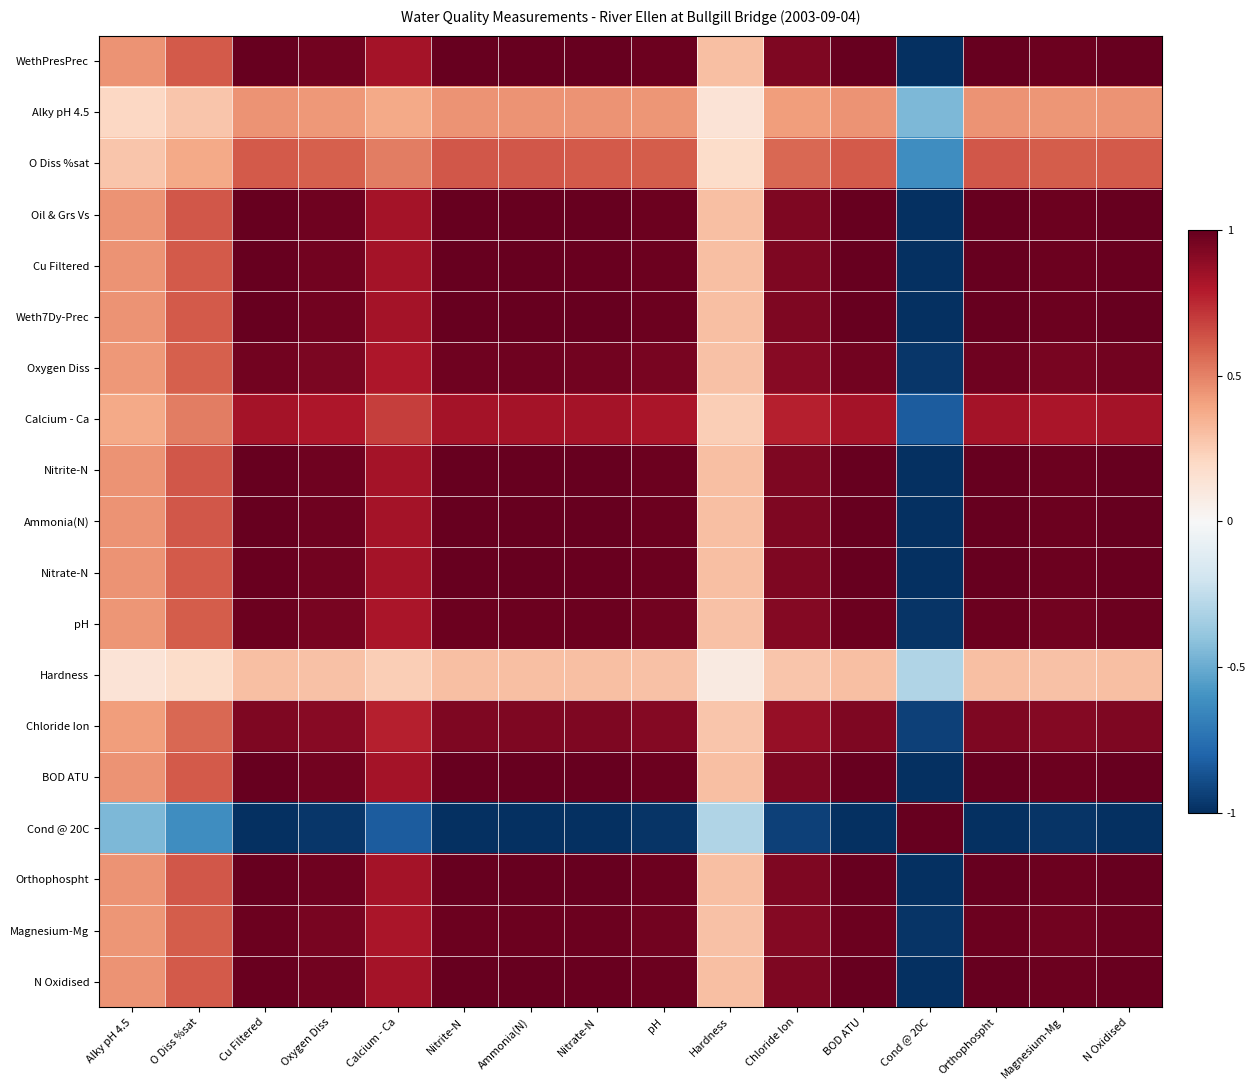

Reading left to right, extract all data points from this chart.

WethPresPrec: Alky pH 4.5=0.4	O Diss %sat=0.6	Cu Filtered=1.0	Oxygen Diss=1.0	Calcium - Ca=0.8	Nitrite-N=1.0	Ammonia(N)=1.0	Nitrate-N=1.0	pH=1.0	Hardness=0.3	Chloride Ion=0.9	BOD ATU=1.0	Cond @ 20C=-1.0	Orthophospht=1.0	Magnesium-Mg=1.0	N Oxidised=1.0
Alky pH 4.5: Alky pH 4.5=0.2	O Diss %sat=0.3	Cu Filtered=0.4	Oxygen Diss=0.4	Calcium - Ca=0.4	Nitrite-N=0.5	Ammonia(N)=0.5	Nitrate-N=0.4	pH=0.4	Hardness=0.1	Chloride Ion=0.4	BOD ATU=0.4	Cond @ 20C=-0.5	Orthophospht=0.5	Magnesium-Mg=0.4	N Oxidised=0.4
O Diss %sat: Alky pH 4.5=0.3	O Diss %sat=0.4	Cu Filtered=0.6	Oxygen Diss=0.6	Calcium - Ca=0.5	Nitrite-N=0.6	Ammonia(N)=0.6	Nitrate-N=0.6	pH=0.6	Hardness=0.2	Chloride Ion=0.6	BOD ATU=0.6	Cond @ 20C=-0.6	Orthophospht=0.6	Magnesium-Mg=0.6	N Oxidised=0.6
Oil & Grs Vs: Alky pH 4.5=0.5	O Diss %sat=0.6	Cu Filtered=1.0	Oxygen Diss=1.0	Calcium - Ca=0.8	Nitrite-N=1.0	Ammonia(N)=1.0	Nitrate-N=1.0	pH=1.0	Hardness=0.3	Chloride Ion=0.9	BOD ATU=1.0	Cond @ 20C=-1.0	Orthophospht=1.0	Magnesium-Mg=1.0	N Oxidised=1.0
Cu Filtered: Alky pH 4.5=0.4	O Diss %sat=0.6	Cu Filtered=1.0	Oxygen Diss=1.0	Calcium - Ca=0.8	Nitrite-N=1.0	Ammonia(N)=1.0	Nitrate-N=1.0	pH=1.0	Hardness=0.3	Chloride Ion=0.9	BOD ATU=1.0	Cond @ 20C=-1.0	Orthophospht=1.0	Magnesium-Mg=1.0	N Oxidised=1.0
Weth7Dy-Prec: Alky pH 4.5=0.4	O Diss %sat=0.6	Cu Filtered=1.0	Oxygen Diss=1.0	Calcium - Ca=0.8	Nitrite-N=1.0	Ammonia(N)=1.0	Nitrate-N=1.0	pH=1.0	Hardness=0.3	Chloride Ion=0.9	BOD ATU=1.0	Cond @ 20C=-1.0	Orthophospht=1.0	Magnesium-Mg=1.0	N Oxidised=1.0
Oxygen Diss: Alky pH 4.5=0.4	O Diss %sat=0.6	Cu Filtered=1.0	Oxygen Diss=0.9	Calcium - Ca=0.8	Nitrite-N=1.0	Ammonia(N)=1.0	Nitrate-N=1.0	pH=1.0	Hardness=0.3	Chloride Ion=0.9	BOD ATU=1.0	Cond @ 20C=-1.0	Orthophospht=1.0	Magnesium-Mg=1.0	N Oxidised=1.0
Calcium - Ca: Alky pH 4.5=0.4	O Diss %sat=0.5	Cu Filtered=0.8	Oxygen Diss=0.8	Calcium - Ca=0.7	Nitrite-N=0.8	Ammonia(N)=0.8	Nitrate-N=0.8	pH=0.8	Hardness=0.2	Chloride Ion=0.8	BOD ATU=0.8	Cond @ 20C=-0.8	Orthophospht=0.8	Magnesium-Mg=0.8	N Oxidised=0.8
Nitrite-N: Alky pH 4.5=0.5	O Diss %sat=0.6	Cu Filtered=1.0	Oxygen Diss=1.0	Calcium - Ca=0.8	Nitrite-N=1.0	Ammonia(N)=1.0	Nitrate-N=1.0	pH=1.0	Hardness=0.3	Chloride Ion=0.9	BOD ATU=1.0	Cond @ 20C=-1.0	Orthophospht=1.0	Magnesium-Mg=1.0	N Oxidised=1.0
Ammonia(N): Alky pH 4.5=0.5	O Diss %sat=0.6	Cu Filtered=1.0	Oxygen Diss=1.0	Calcium - Ca=0.8	Nitrite-N=1.0	Ammonia(N)=1.0	Nitrate-N=1.0	pH=1.0	Hardness=0.3	Chloride Ion=0.9	BOD ATU=1.0	Cond @ 20C=-1.0	Orthophospht=1.0	Magnesium-Mg=1.0	N Oxidised=1.0
Nitrate-N: Alky pH 4.5=0.4	O Diss %sat=0.6	Cu Filtered=1.0	Oxygen Diss=1.0	Calcium - Ca=0.8	Nitrite-N=1.0	Ammonia(N)=1.0	Nitrate-N=1.0	pH=1.0	Hardness=0.3	Chloride Ion=0.9	BOD ATU=1.0	Cond @ 20C=-1.0	Orthophospht=1.0	Magnesium-Mg=1.0	N Oxidised=1.0
pH: Alky pH 4.5=0.4	O Diss %sat=0.6	Cu Filtered=1.0	Oxygen Diss=1.0	Calcium - Ca=0.8	Nitrite-N=1.0	Ammonia(N)=1.0	Nitrate-N=1.0	pH=1.0	Hardness=0.3	Chloride Ion=0.9	BOD ATU=1.0	Cond @ 20C=-1.0	Orthophospht=1.0	Magnesium-Mg=1.0	N Oxidised=1.0
Hardness: Alky pH 4.5=0.1	O Diss %sat=0.2	Cu Filtered=0.3	Oxygen Diss=0.3	Calcium - Ca=0.2	Nitrite-N=0.3	Ammonia(N)=0.3	Nitrate-N=0.3	pH=0.3	Hardness=0.1	Chloride Ion=0.3	BOD ATU=0.3	Cond @ 20C=-0.3	Orthophospht=0.3	Magnesium-Mg=0.3	N Oxidised=0.3
Chloride Ion: Alky pH 4.5=0.4	O Diss %sat=0.6	Cu Filtered=0.9	Oxygen Diss=0.9	Calcium - Ca=0.8	Nitrite-N=0.9	Ammonia(N)=0.9	Nitrate-N=0.9	pH=0.9	Hardness=0.3	Chloride Ion=0.9	BOD ATU=0.9	Cond @ 20C=-0.9	Orthophospht=0.9	Magnesium-Mg=0.9	N Oxidised=0.9
BOD ATU: Alky pH 4.5=0.4	O Diss %sat=0.6	Cu Filtered=1.0	Oxygen Diss=1.0	Calcium - Ca=0.8	Nitrite-N=1.0	Ammonia(N)=1.0	Nitrate-N=1.0	pH=1.0	Hardness=0.3	Chloride Ion=0.9	BOD ATU=1.0	Cond @ 20C=-1.0	Orthophospht=1.0	Magnesium-Mg=1.0	N Oxidised=1.0
Cond @ 20C: Alky pH 4.5=-0.5	O Diss %sat=-0.6	Cu Filtered=-1.0	Oxygen Diss=-1.0	Calcium - Ca=-0.8	Nitrite-N=-1.0	Ammonia(N)=-1.0	Nitrate-N=-1.0	pH=-1.0	Hardness=-0.3	Chloride Ion=-0.9	BOD ATU=-1.0	Cond @ 20C=1.0	Orthophospht=-1.0	Magnesium-Mg=-1.0	N Oxidised=-1.0
Orthophospht: Alky pH 4.5=0.5	O Diss %sat=0.6	Cu Filtered=1.0	Oxygen Diss=1.0	Calcium - Ca=0.8	Nitrite-N=1.0	Ammonia(N)=1.0	Nitrate-N=1.0	pH=1.0	Hardness=0.3	Chloride Ion=0.9	BOD ATU=1.0	Cond @ 20C=-1.0	Orthophospht=1.0	Magnesium-Mg=1.0	N Oxidised=1.0
Magnesium-Mg: Alky pH 4.5=0.4	O Diss %sat=0.6	Cu Filtered=1.0	Oxygen Diss=1.0	Calcium - Ca=0.8	Nitrite-N=1.0	Ammonia(N)=1.0	Nitrate-N=1.0	pH=1.0	Hardness=0.3	Chloride Ion=0.9	BOD ATU=1.0	Cond @ 20C=-1.0	Orthophospht=1.0	Magnesium-Mg=1.0	N Oxidised=1.0
N Oxidised: Alky pH 4.5=0.4	O Diss %sat=0.6	Cu Filtered=1.0	Oxygen Diss=1.0	Calcium - Ca=0.8	Nitrite-N=1.0	Ammonia(N)=1.0	Nitrate-N=1.0	pH=1.0	Hardness=0.3	Chloride Ion=0.9	BOD ATU=1.0	Cond @ 20C=-1.0	Orthophospht=1.0	Magnesium-Mg=1.0	N Oxidised=1.0